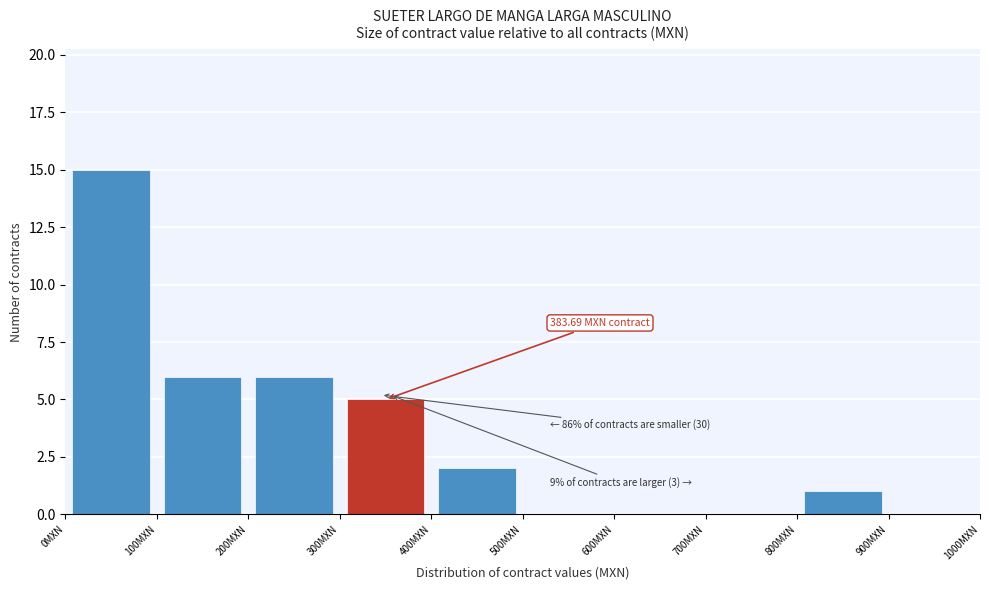

Over which range of the x-axis is the bar tallest?

0 to 100